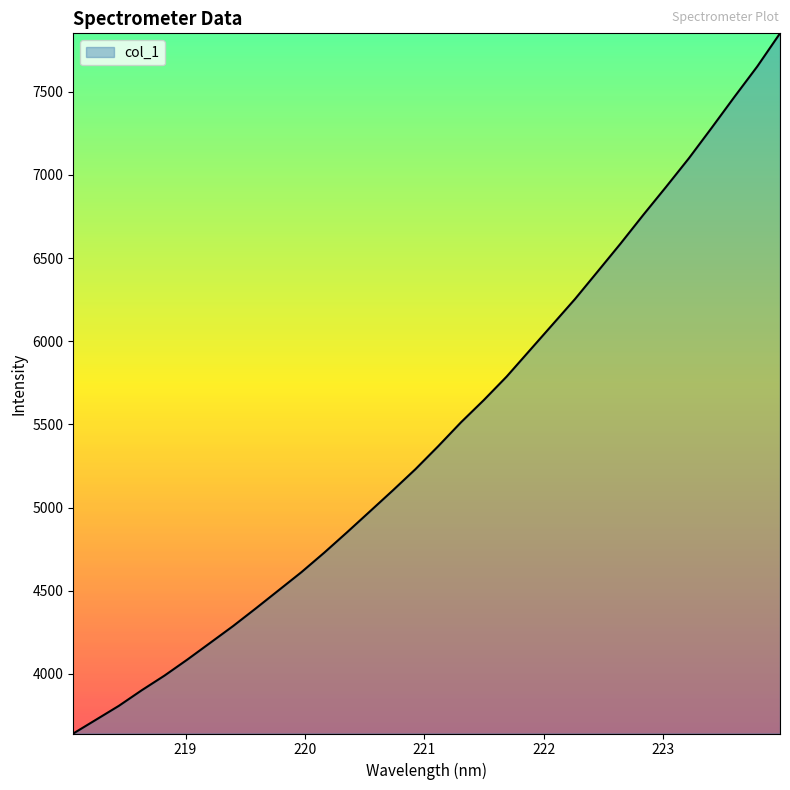

What is the minimum value shown in the chart?

3641.5